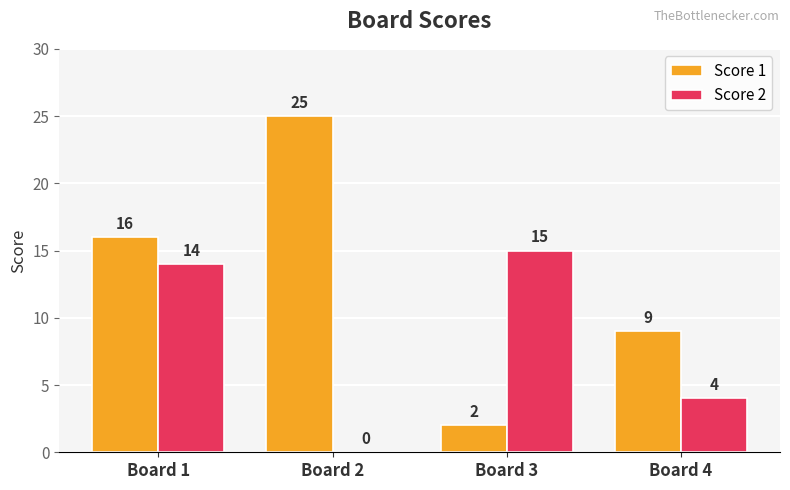

What is the sum of all Score 1 values?

52